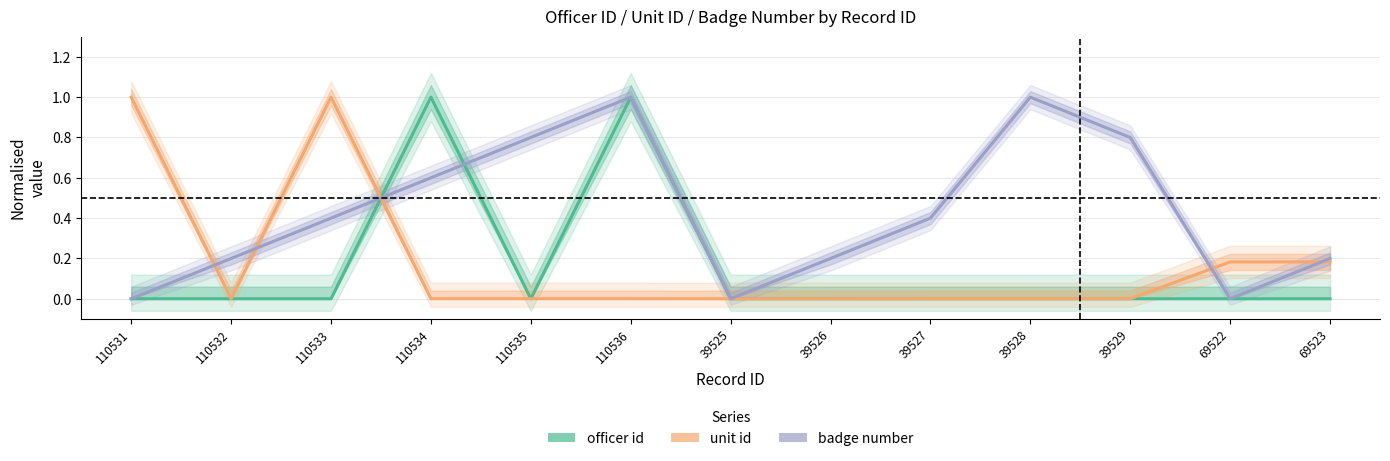

True or false: officer id and unit id intersect in this chart.

True